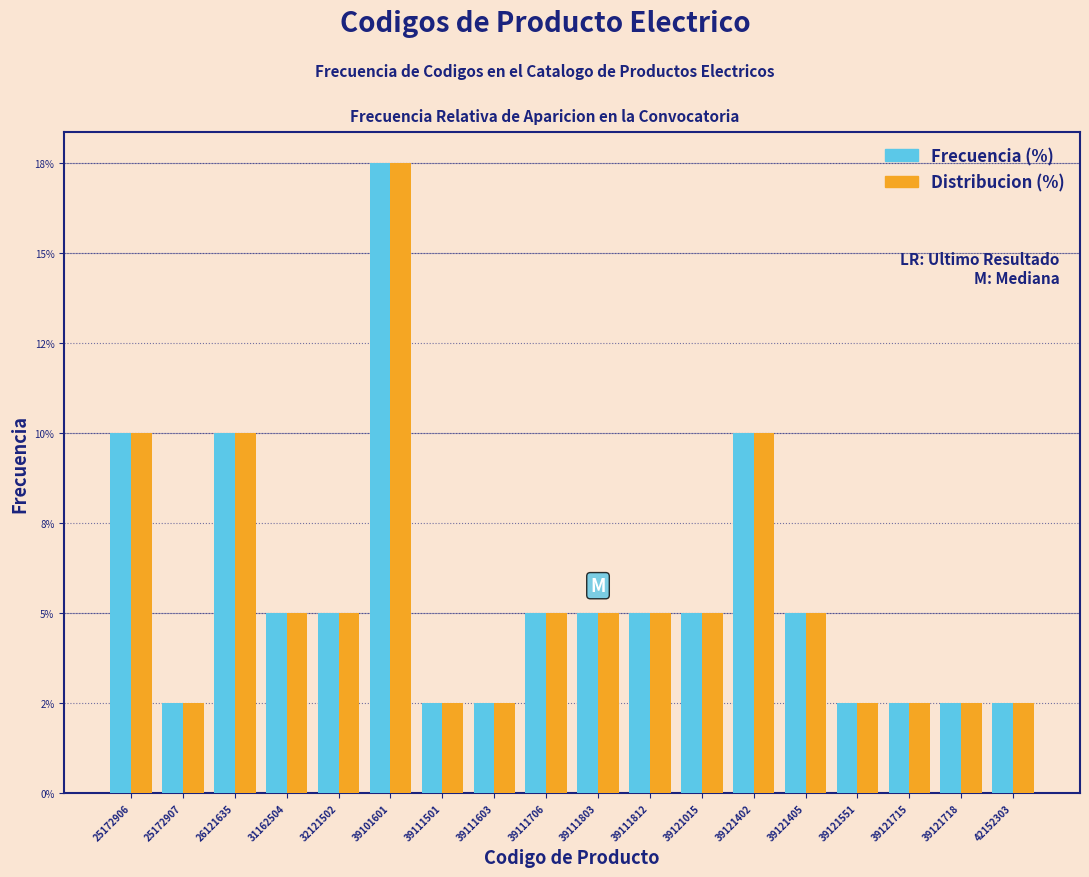

Does the chart contain any negative values?

No